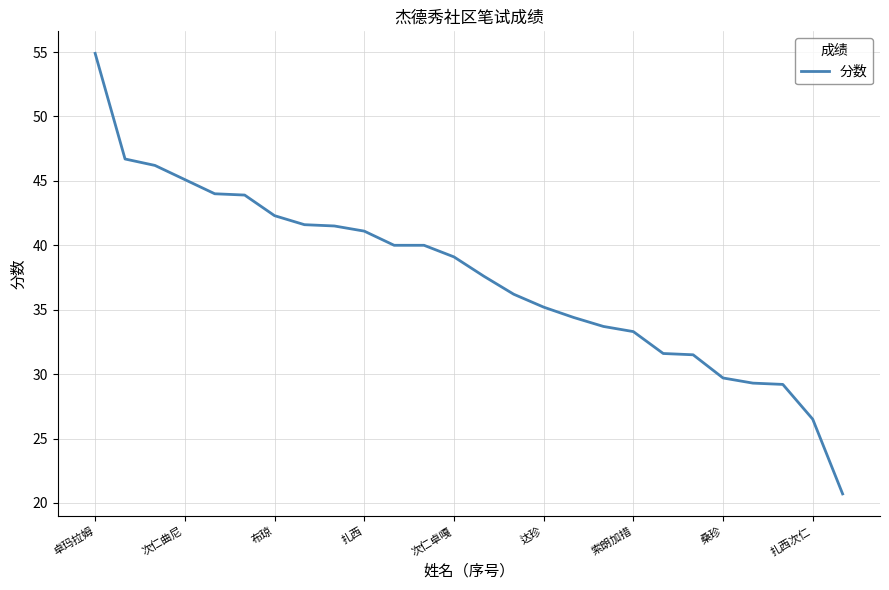

What is the difference between the maximum and minimum values?

34.2